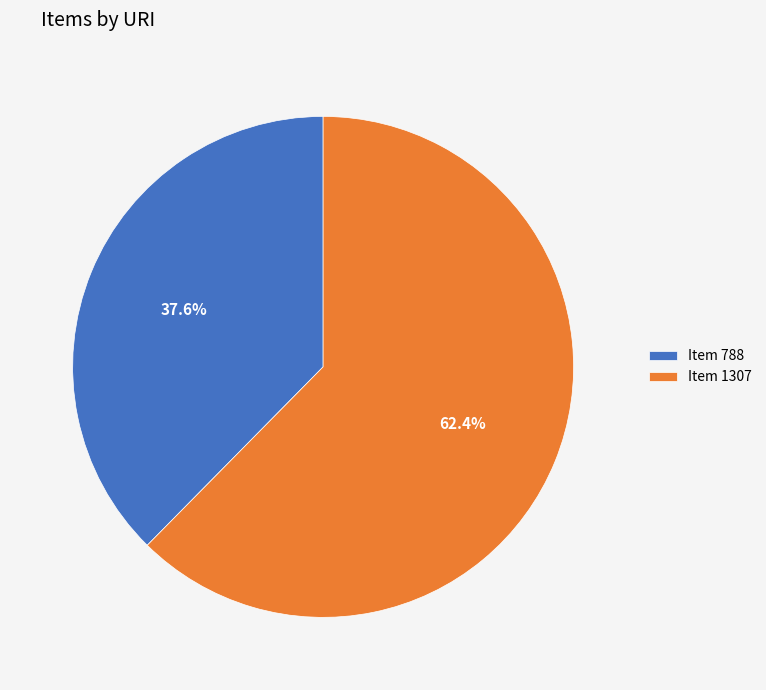

Is there a majority slice in this chart?

Yes